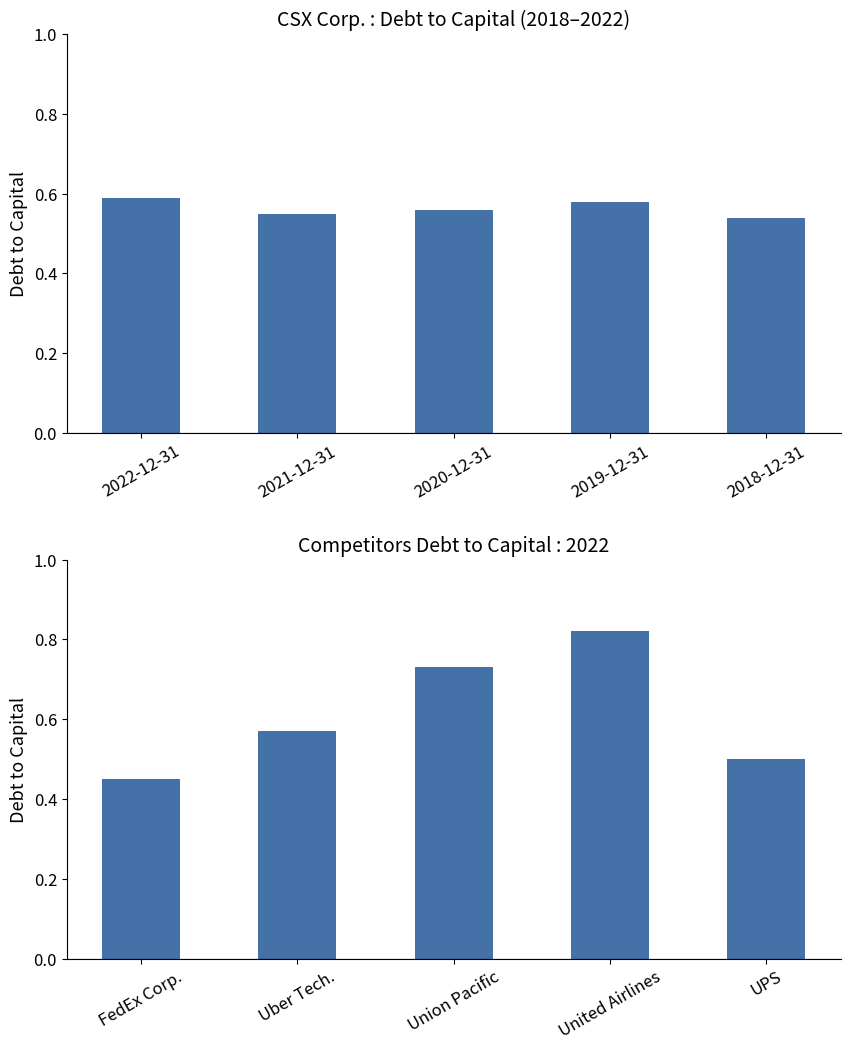

Which series has the largest total across all categories?

Debt to Capital 2022